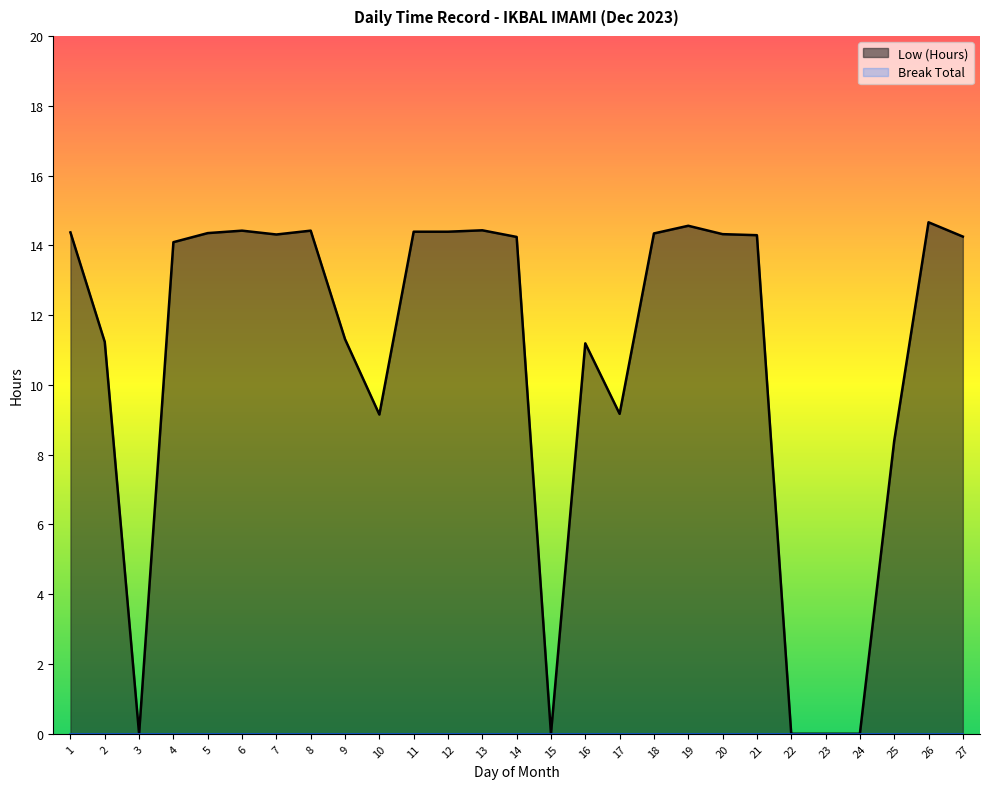

Does the chart display data point markers on the line(s)?

No